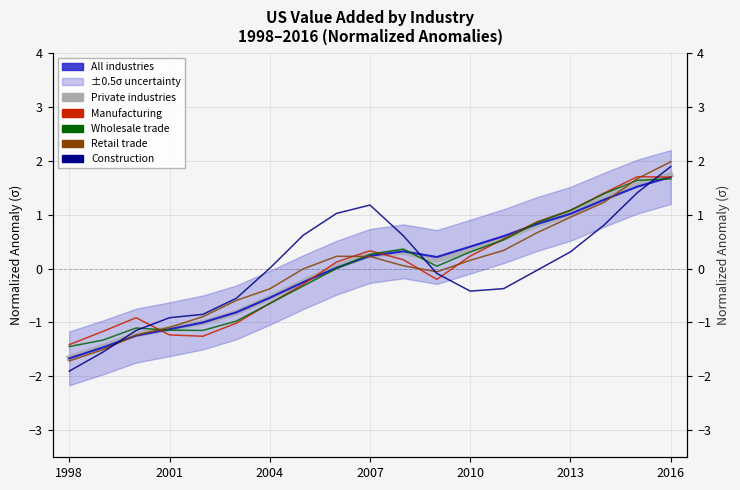

Where is the first local maximum for Construction (anomaly)?

2007